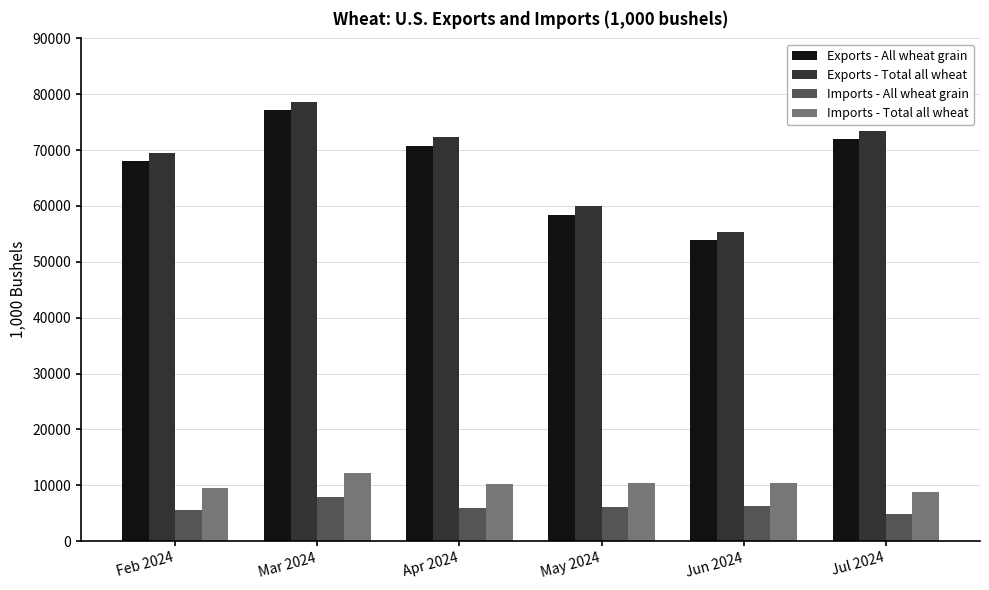

What is the difference between the second highest and second lowest values in the Exports - Total all wheat series?

13438.1